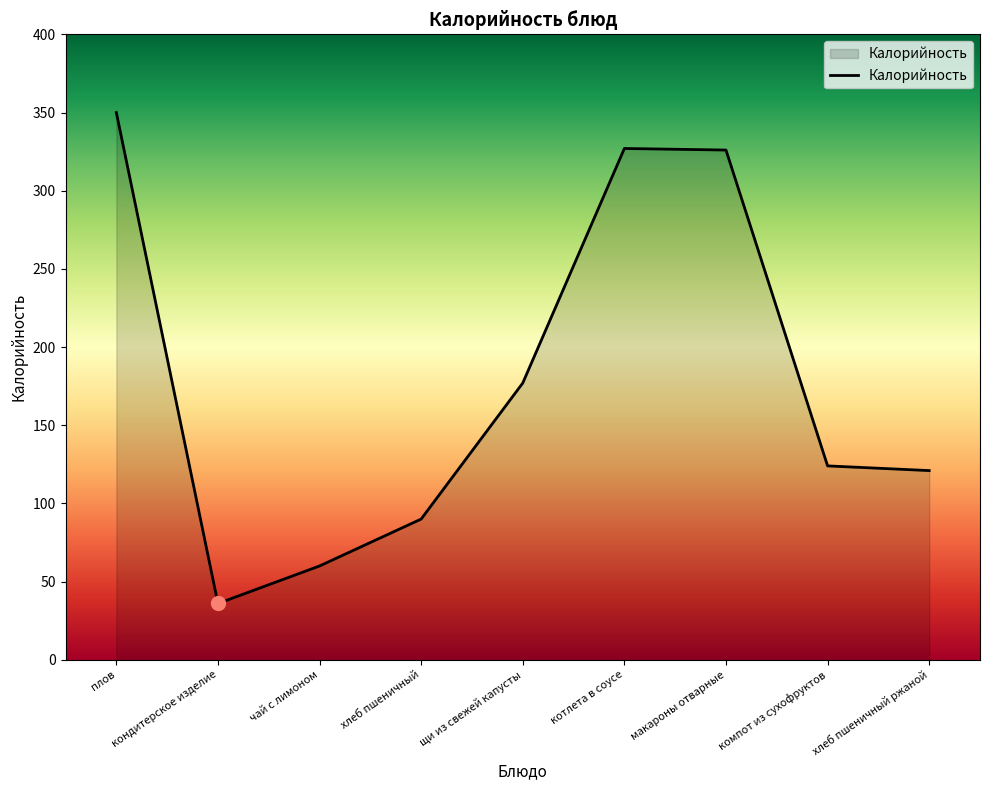

Count the number of categories in the chart.

9